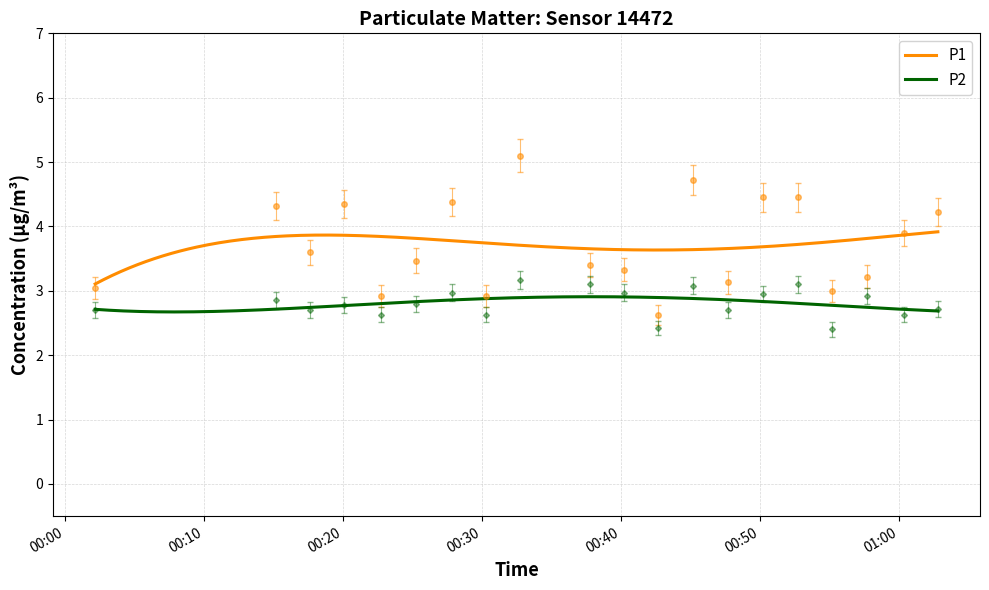

At which category is the sum across all series the highest?

2023-08-30T00:32:44